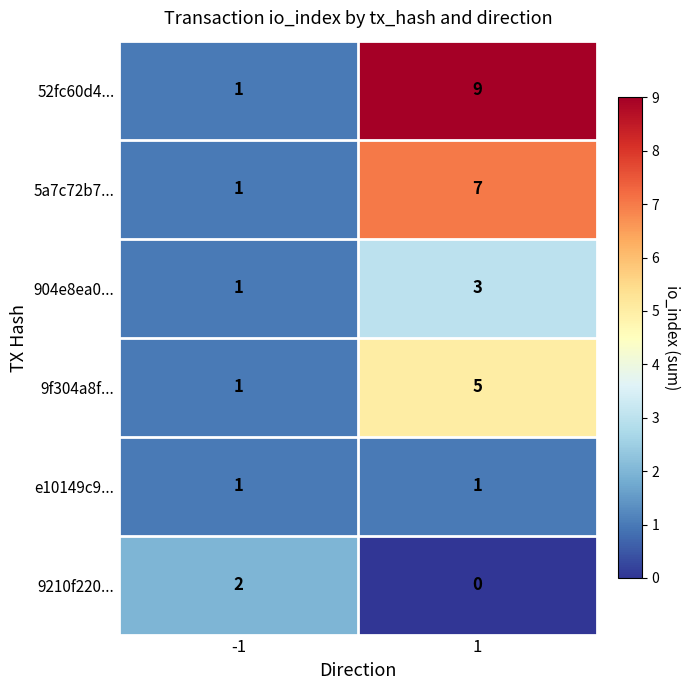

What is the maximum value shown in the chart?

9